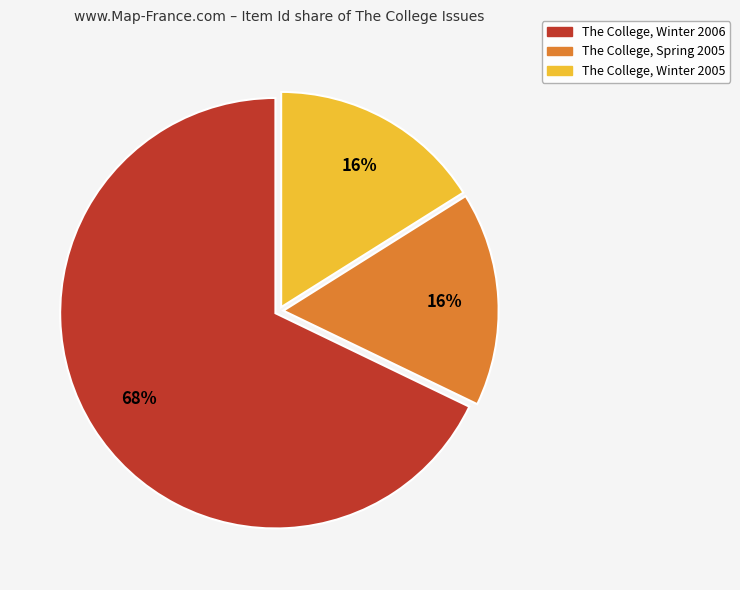

What is the largest slice in the pie chart?

The College, Winter 2006